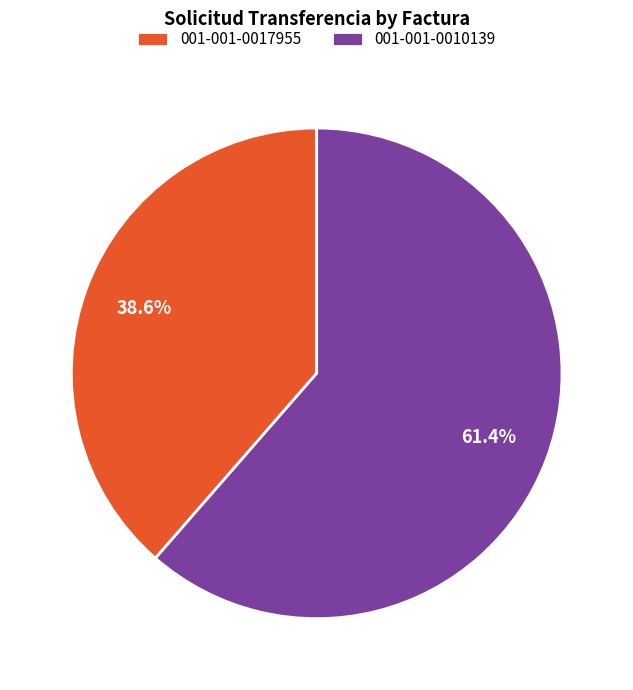

Approximately how many times larger is the value at 001-001-0010139 compared to 001-001-0017955?

1.6